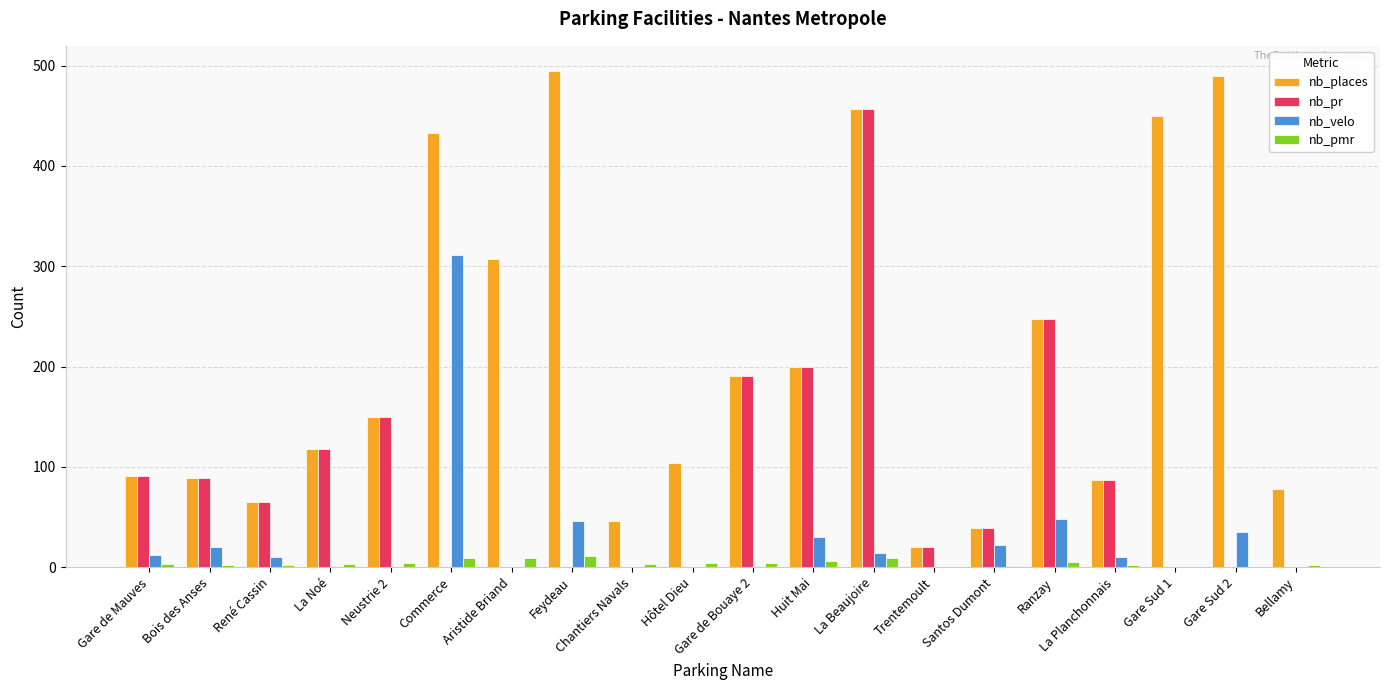

What is the sum of all nb_places values?

4157